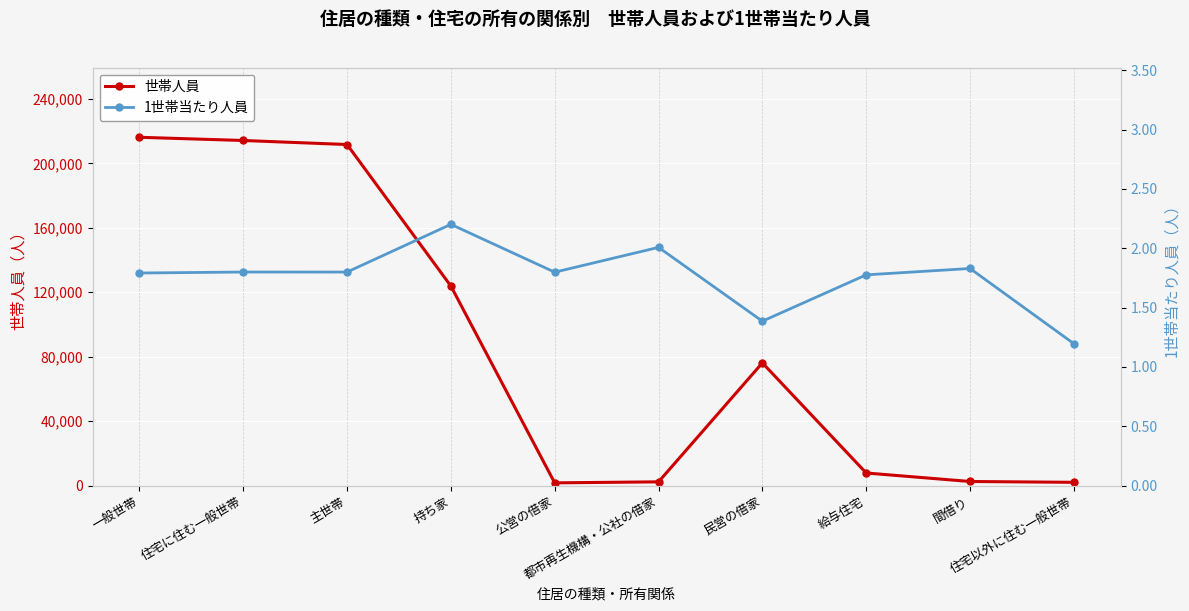

Is it true that 1世帯当たり人員 equals 2.2 at 持ち家?

True